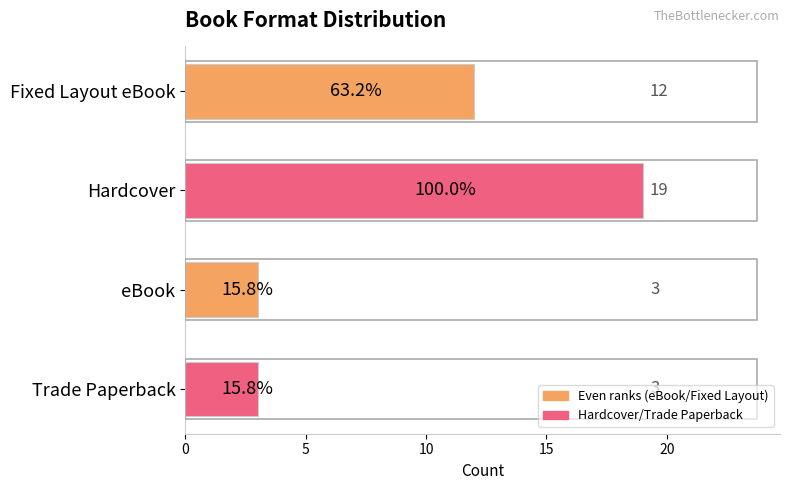

What position from the bottom is Trade Paperback?

1